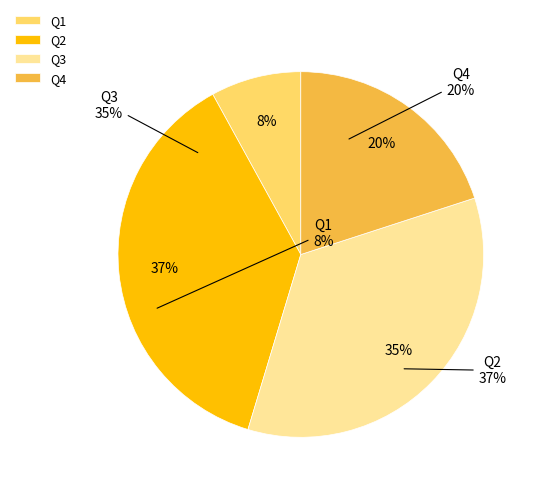

Which category has the biggest portion of the pie?

Q2